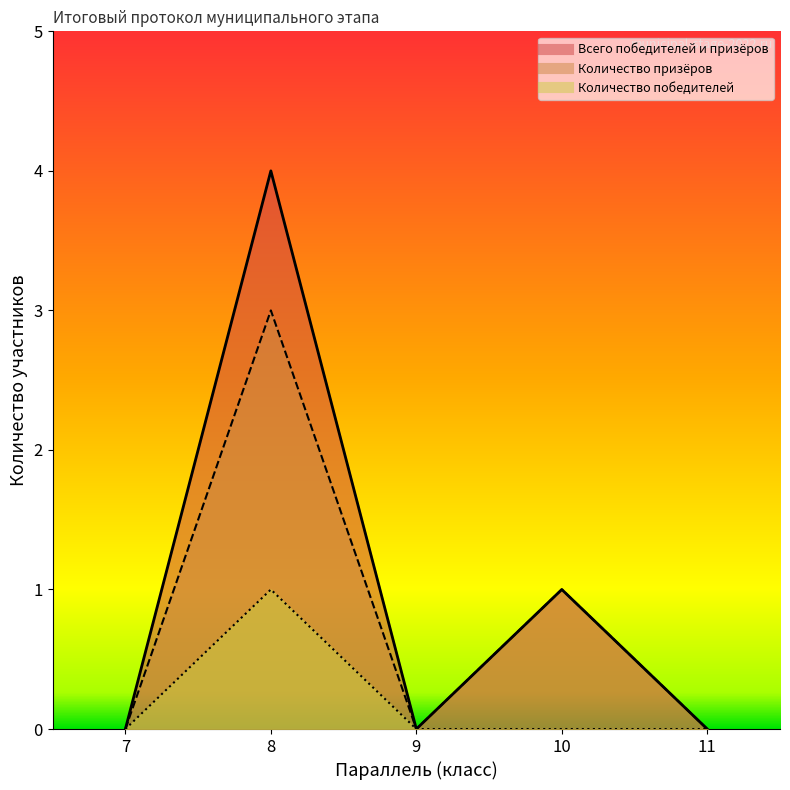

Does the chart display data point markers on the line(s)?

No